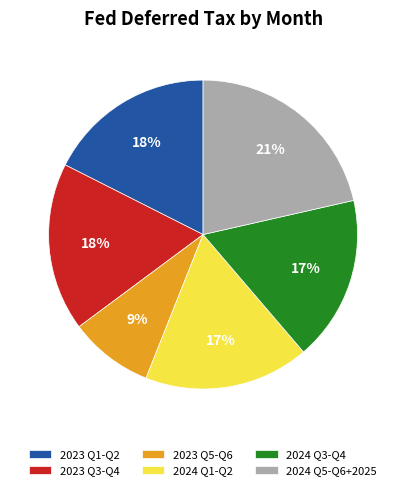

Is there any slice that represents more than half of the pie?

No